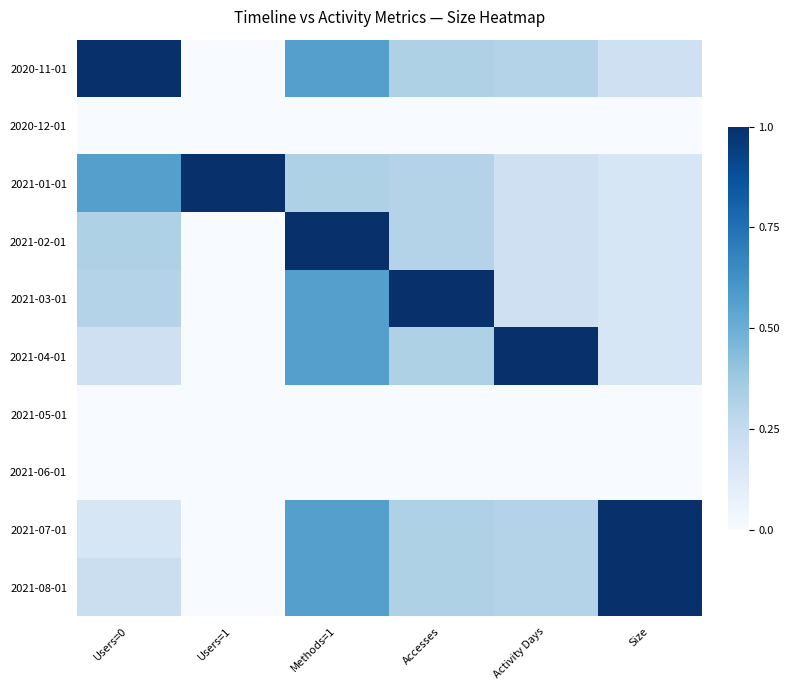

Reading left to right, transcribe all the data shown in this chart.

2020-11-01: Users=0=1.0	Users=1=0.0	Methods=1=0.6	Accesses=0.3	Activity Days=0.3	Size=0.2
2020-12-01: Users=0=0.0	Users=1=0.0	Methods=1=0.0	Accesses=0.0	Activity Days=0.0	Size=0.0
2021-01-01: Users=0=0.6	Users=1=1.0	Methods=1=0.3	Accesses=0.3	Activity Days=0.2	Size=0.2
2021-02-01: Users=0=0.3	Users=1=0.0	Methods=1=1.0	Accesses=0.3	Activity Days=0.2	Size=0.2
2021-03-01: Users=0=0.3	Users=1=0.0	Methods=1=0.6	Accesses=1.0	Activity Days=0.2	Size=0.2
2021-04-01: Users=0=0.2	Users=1=0.0	Methods=1=0.6	Accesses=0.3	Activity Days=1.0	Size=0.2
2021-05-01: Users=0=0.0	Users=1=0.0	Methods=1=0.0	Accesses=0.0	Activity Days=0.0	Size=0.0
2021-06-01: Users=0=0.0	Users=1=0.0	Methods=1=0.0	Accesses=0.0	Activity Days=0.0	Size=0.0
2021-07-01: Users=0=0.2	Users=1=0.0	Methods=1=0.6	Accesses=0.3	Activity Days=0.3	Size=1.0
2021-08-01: Users=0=0.2	Users=1=0.0	Methods=1=0.6	Accesses=0.3	Activity Days=0.3	Size=1.0